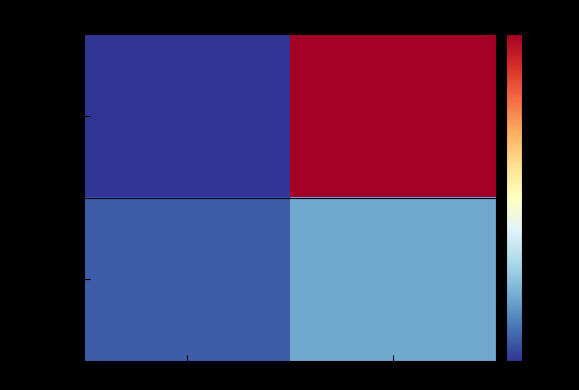

What is the smallest value displayed?

-1